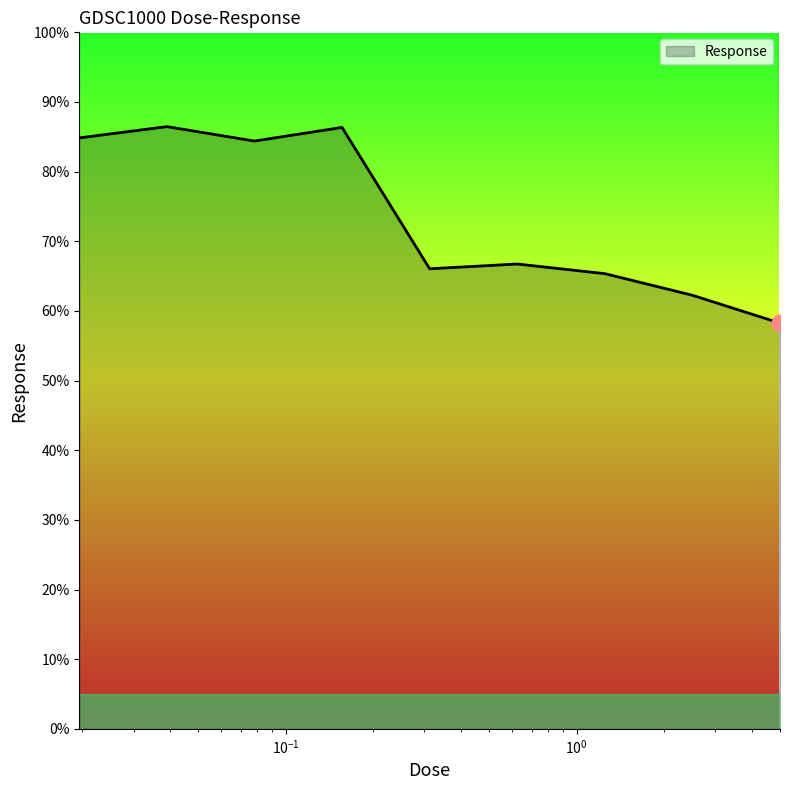

What is the greatest value displayed?

86.5